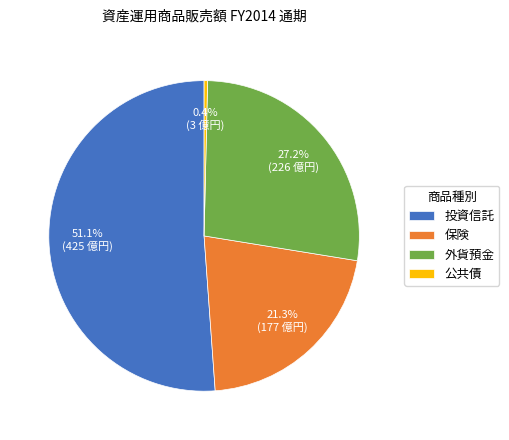

How many segments does this pie chart have?

4